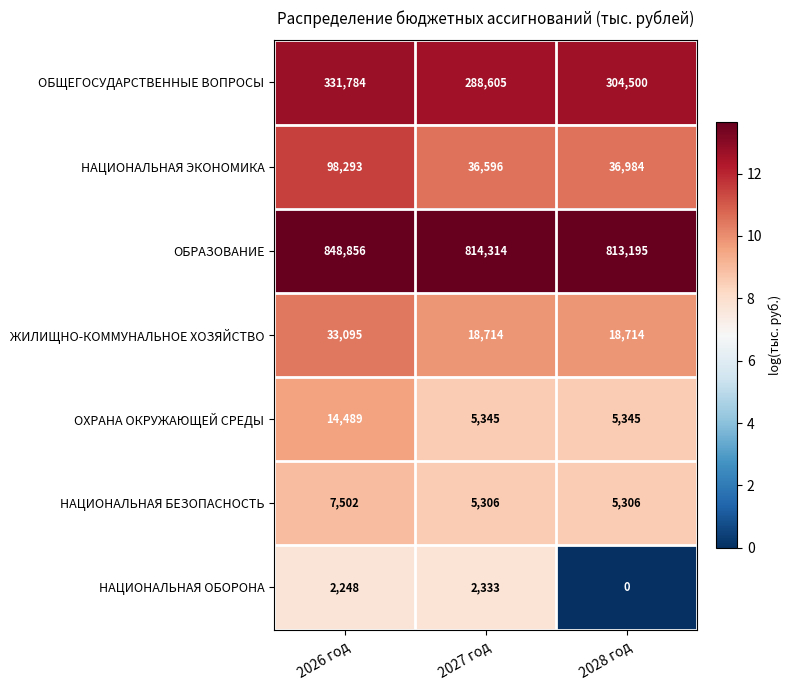

At which category is the sum across all series the highest?

2026 год